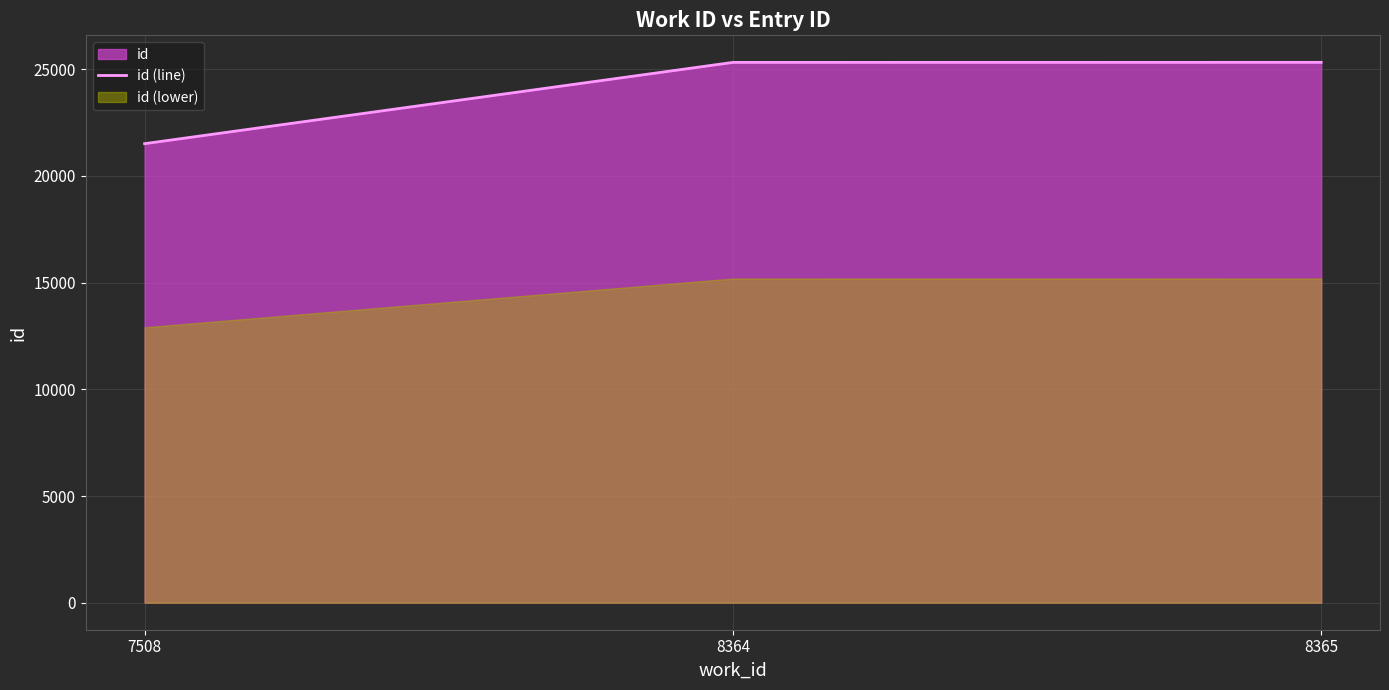

What is the greatest value displayed?

25325